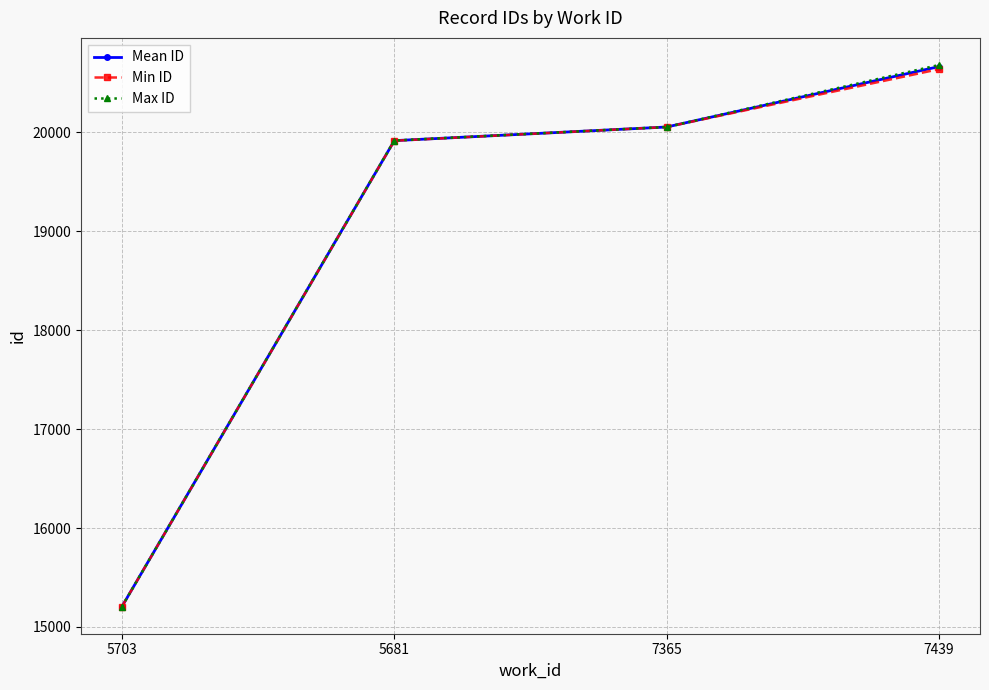

List the labels in order of Mean ID value, smallest first.

5703, 5681, 7365, 7439